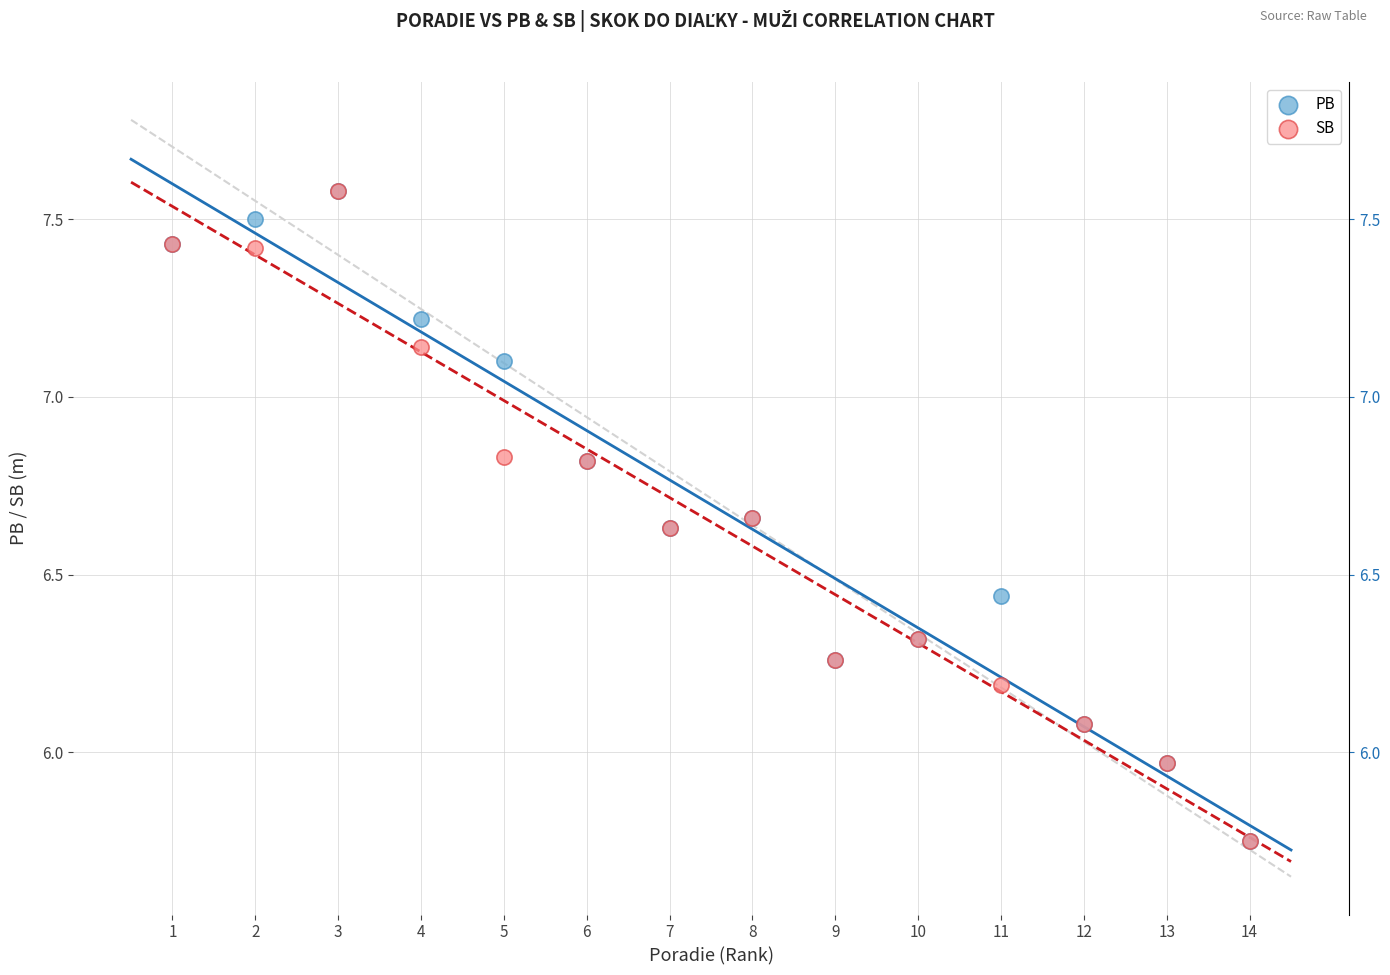

What are all the series names shown in the legend?

PB, SB